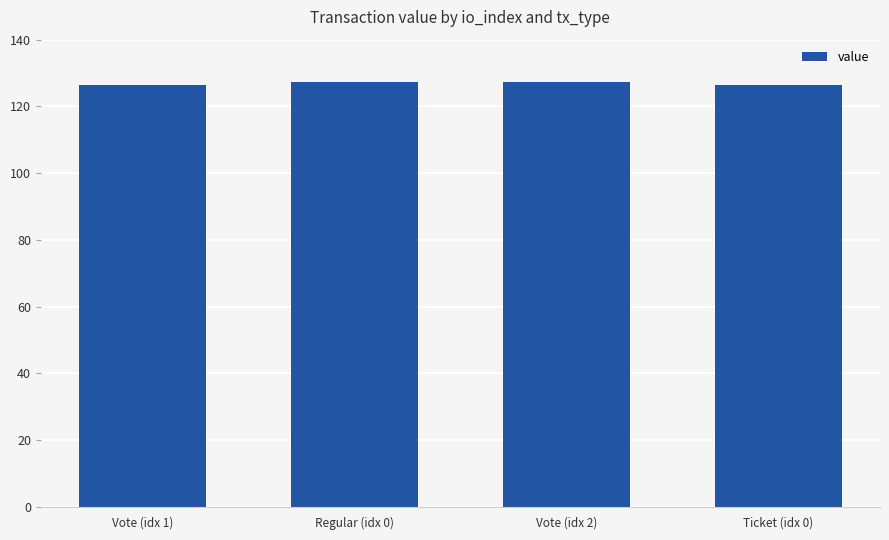

What is the ratio of the value at Ticket (idx 0) to the value at Vote (idx 2)?

1.0